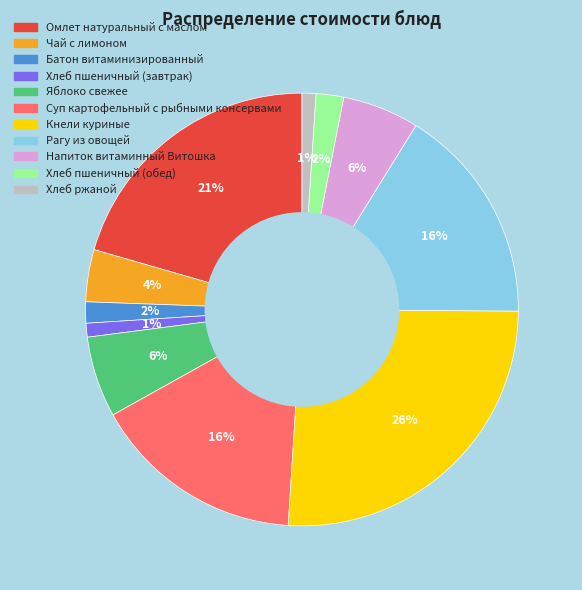

What percentage is the Рагу из овощей slice, to the nearest percent?

16%